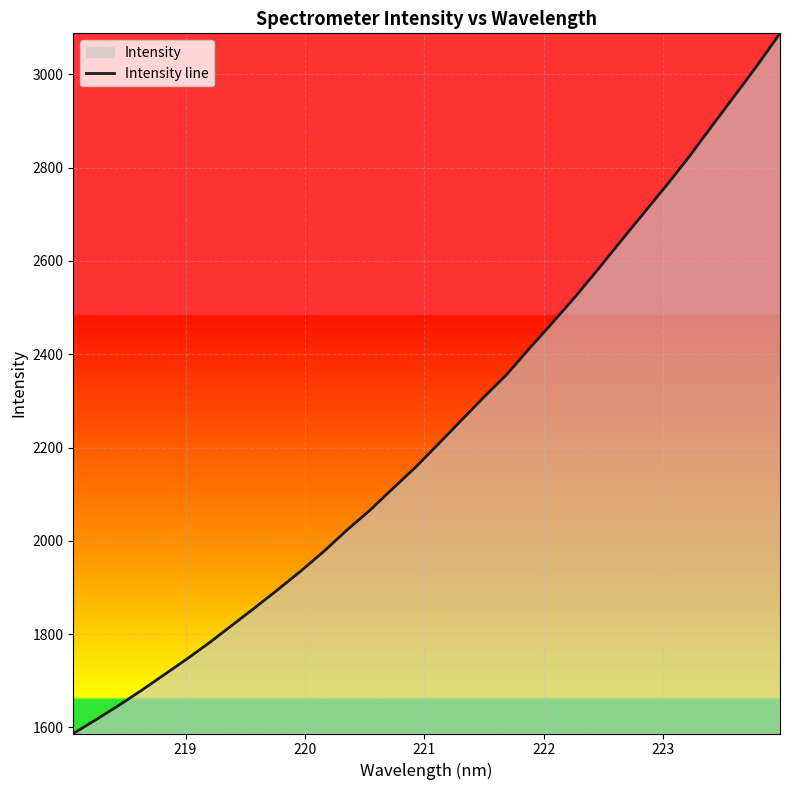

What is the smallest value displayed?

1587.0